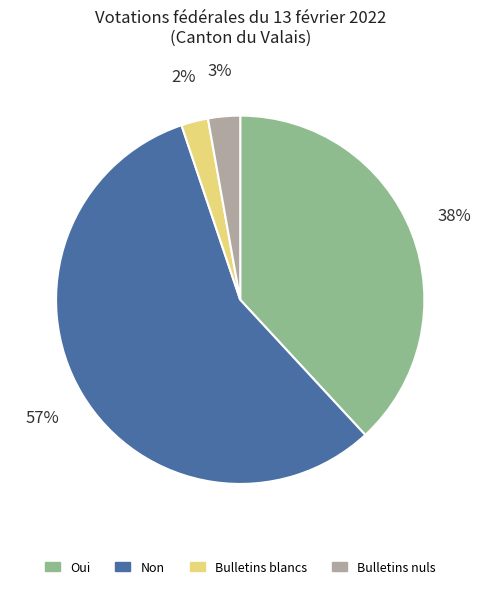

What percentage is the Bulletins nuls slice, to the nearest percent?

3%